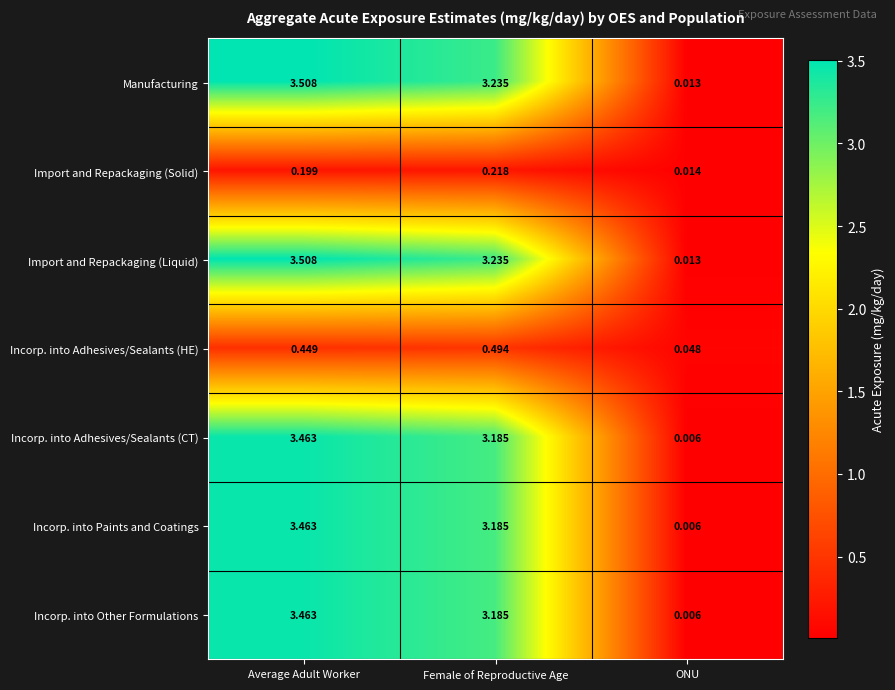

List the labels in order of Import and Repackaging (Solid) value, smallest first.

ONU, Average Adult Worker, Female of Reproductive Age